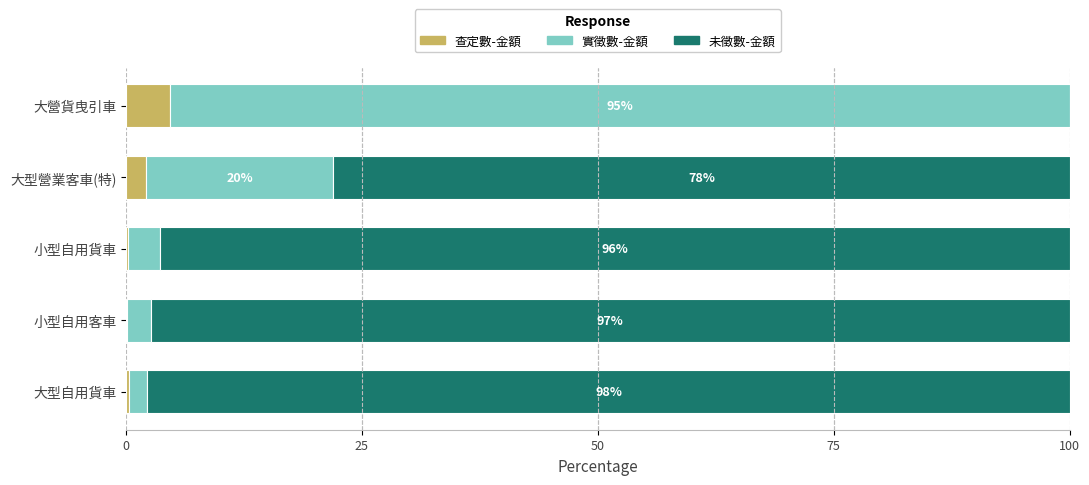

What is the sum of all 查定數-金額 values?

7.4